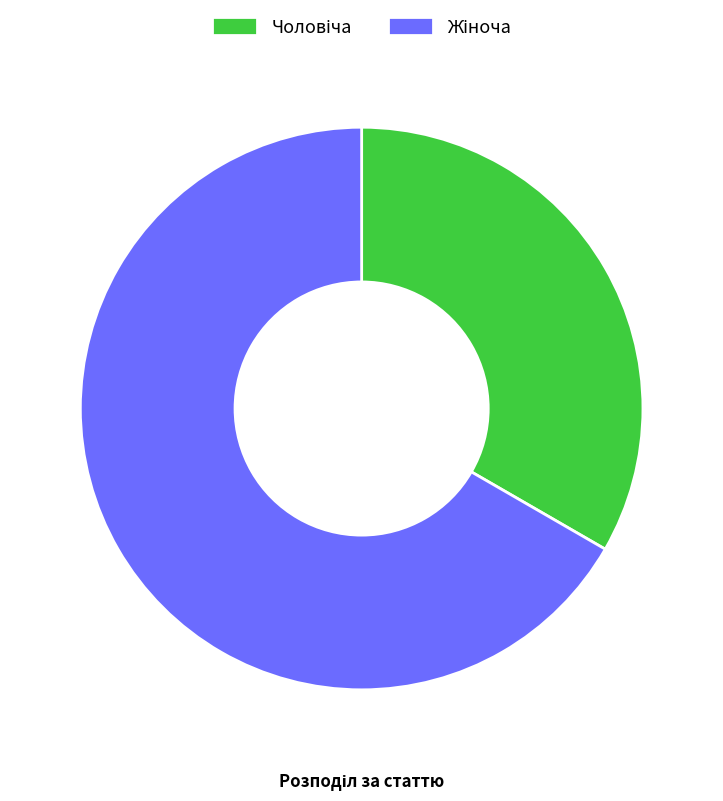

Is there a majority slice in this chart?

Yes